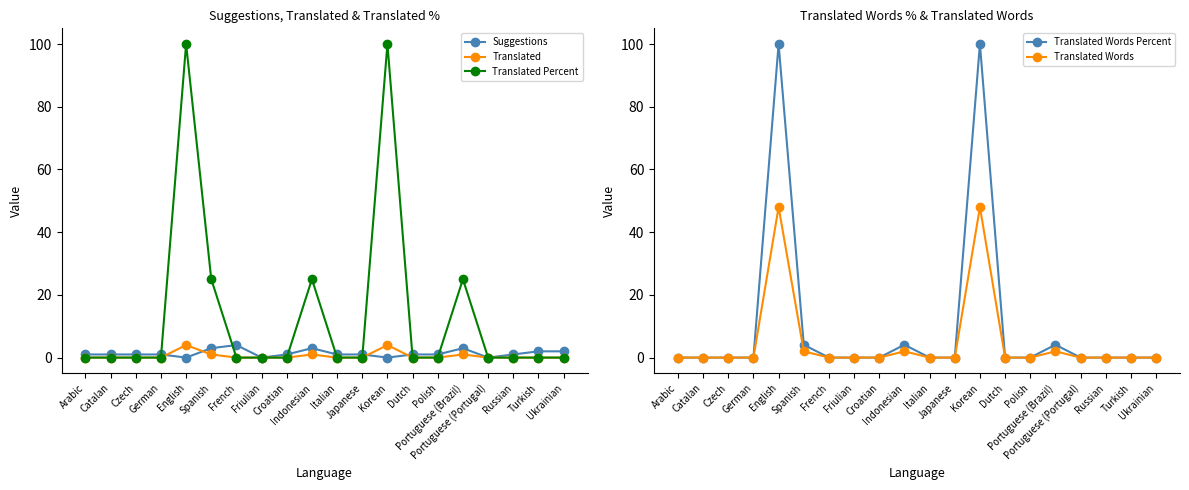

Reading left to right, list all the values displayed in this chart.

Suggestions: Arabic=1.0	Catalan=1.0	Czech=1.0	German=1.0	English=0.0	Spanish=3.0	French=4.0	Friulian=0.0	Croatian=1.0	Indonesian=3.0	Italian=1.0	Japanese=1.0	Korean=0.0	Dutch=1.0	Polish=1.0	Portuguese (Brazil)=3.0	Portuguese (Portugal)=0.0	Russian=1.0	Turkish=2.0	Ukrainian=2.0
Translated: Arabic=0.0	Catalan=0.0	Czech=0.0	German=0.0	English=4.0	Spanish=1.0	French=0.0	Friulian=0.0	Croatian=0.0	Indonesian=1.0	Italian=0.0	Japanese=0.0	Korean=4.0	Dutch=0.0	Polish=0.0	Portuguese (Brazil)=1.0	Portuguese (Portugal)=0.0	Russian=0.0	Turkish=0.0	Ukrainian=0.0
Translated Percent: Arabic=0.0	Catalan=0.0	Czech=0.0	German=0.0	English=100.0	Spanish=25.0	French=0.0	Friulian=0.0	Croatian=0.0	Indonesian=25.0	Italian=0.0	Japanese=0.0	Korean=100.0	Dutch=0.0	Polish=0.0	Portuguese (Brazil)=25.0	Portuguese (Portugal)=0.0	Russian=0.0	Turkish=0.0	Ukrainian=0.0
Translated Words Percent: Arabic=0.0	Catalan=0.0	Czech=0.0	German=0.0	English=100.0	Spanish=4.1	French=0.0	Friulian=0.0	Croatian=0.0	Indonesian=4.1	Italian=0.0	Japanese=0.0	Korean=100.0	Dutch=0.0	Polish=0.0	Portuguese (Brazil)=4.1	Portuguese (Portugal)=0.0	Russian=0.0	Turkish=0.0	Ukrainian=0.0
Translated Words: Arabic=0.0	Catalan=0.0	Czech=0.0	German=0.0	English=48.0	Spanish=2.0	French=0.0	Friulian=0.0	Croatian=0.0	Indonesian=2.0	Italian=0.0	Japanese=0.0	Korean=48.0	Dutch=0.0	Polish=0.0	Portuguese (Brazil)=2.0	Portuguese (Portugal)=0.0	Russian=0.0	Turkish=0.0	Ukrainian=0.0